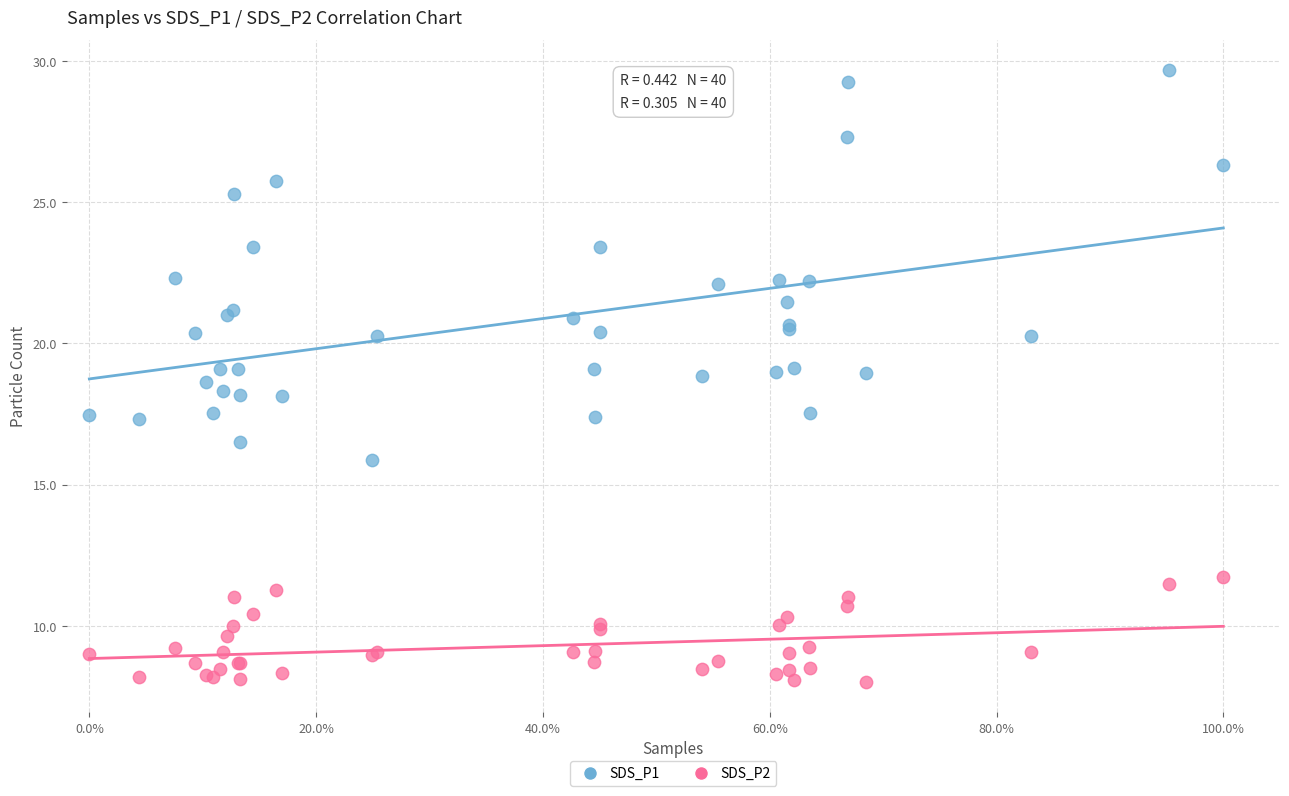

Which series reaches the minimum Y coordinate?

SDS_P2